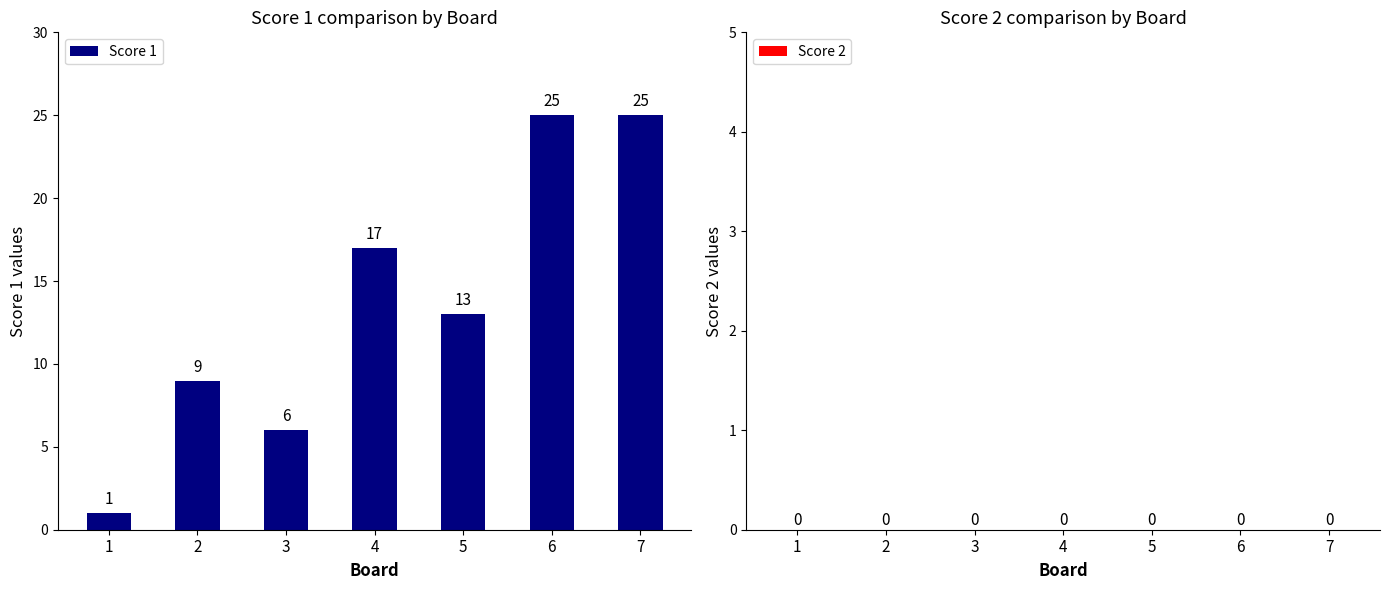

Which label corresponds to the smallest value in the chart?

1